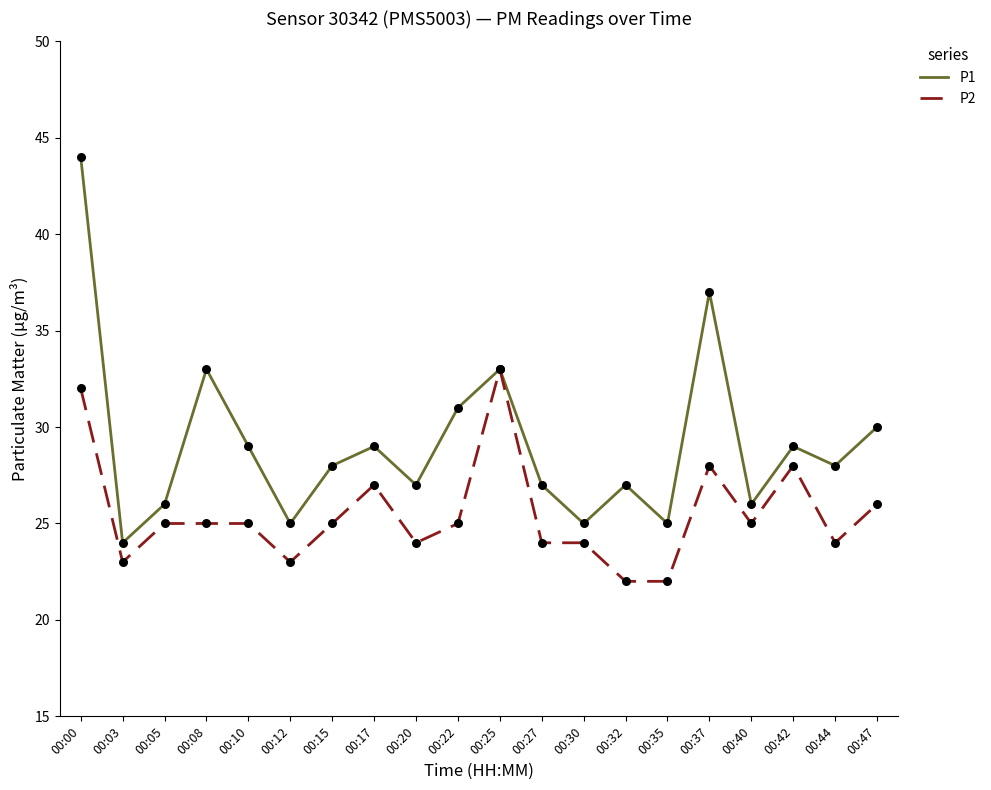

At which category is the sum across all series the highest?

00:00